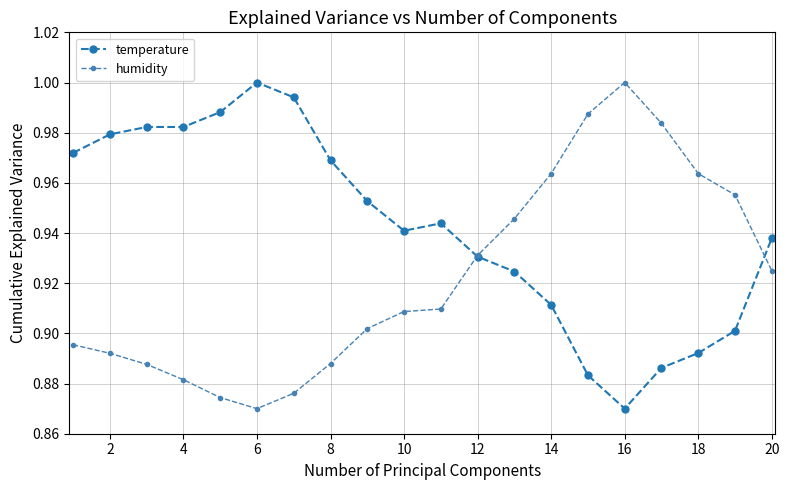

True or false: humidity has more than 2 points higher than both neighbors.

False